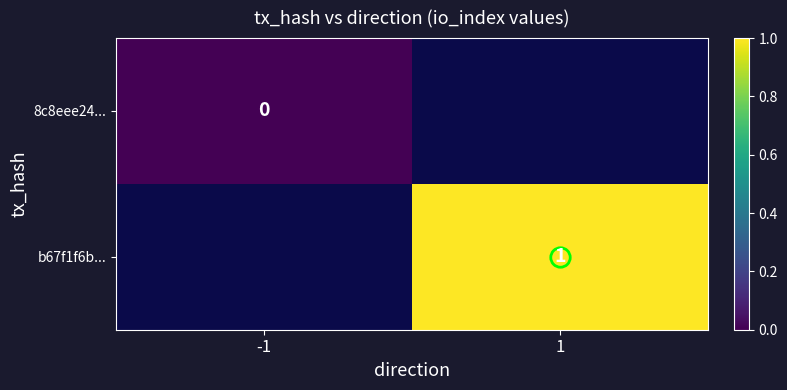

How many values in b67f1f6b... are above zero?

1